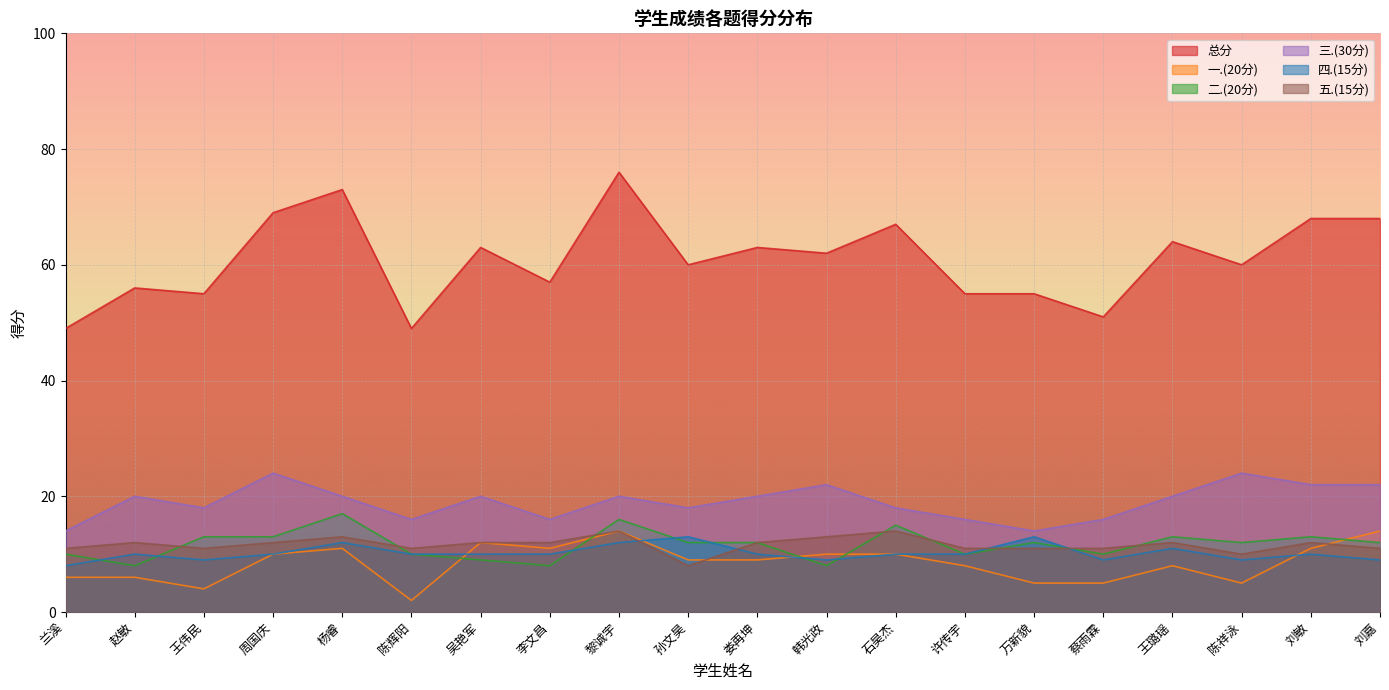

What position from the left is 刘敏?

19